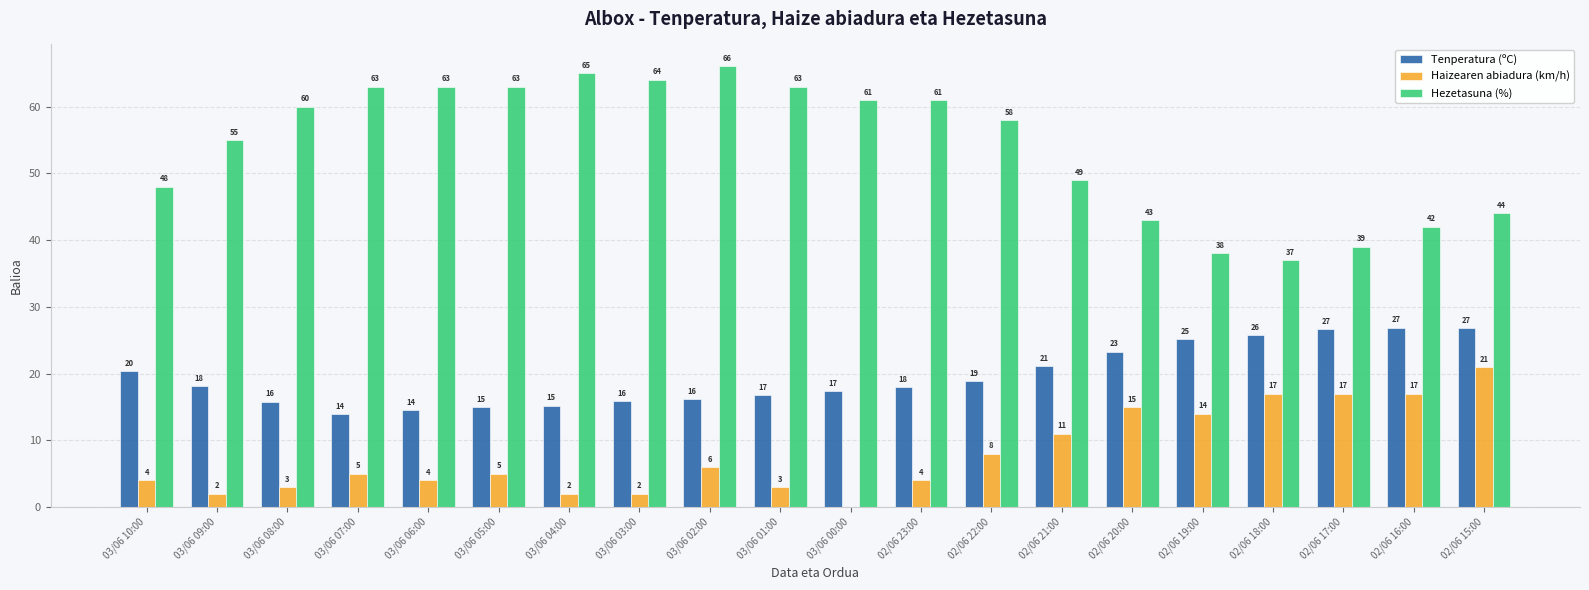

What is the maximum value for Tenperatura (ºC)?

26.9